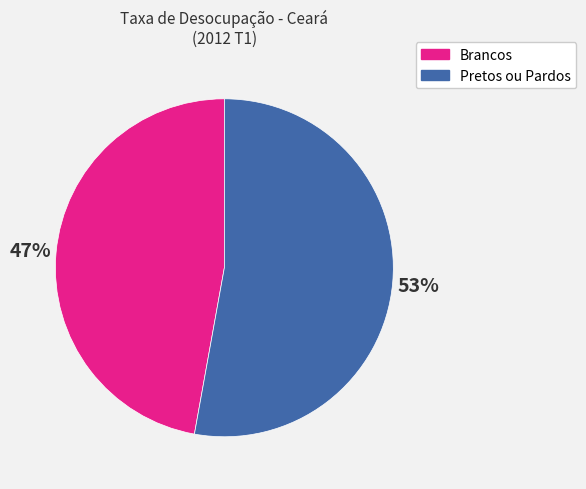

To the nearest percent, what is the difference between the largest and smallest slice percentages?

6%